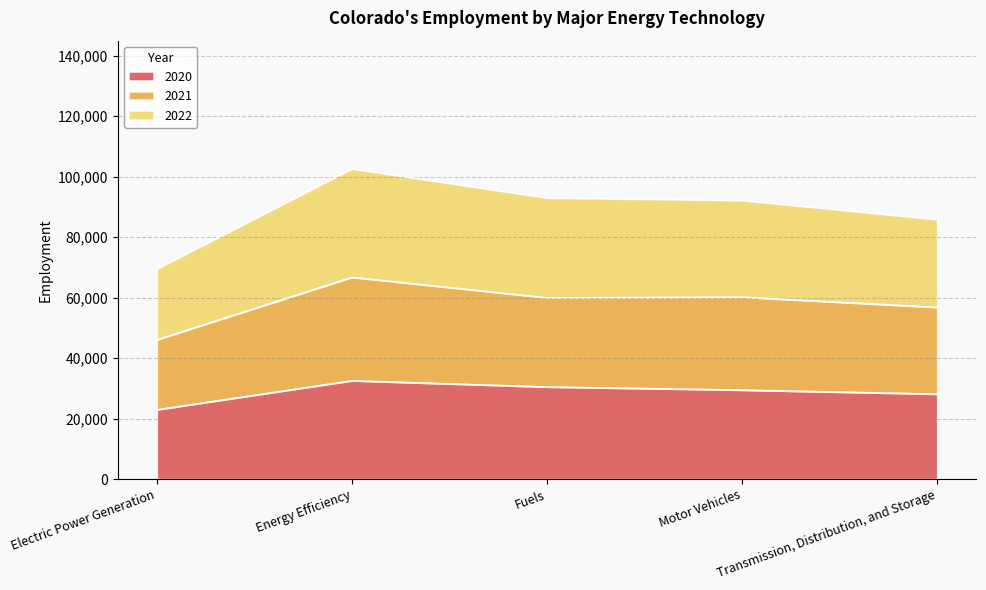

How many values in the 2022 series are below 92204?

2